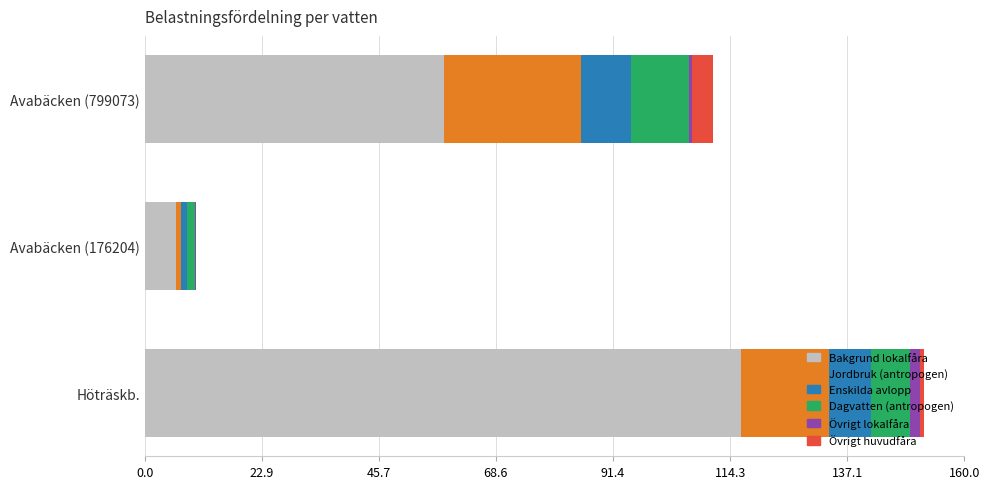

At which label is Bakgrund lokalfåra closest to 61?

Avabäcken (799073)